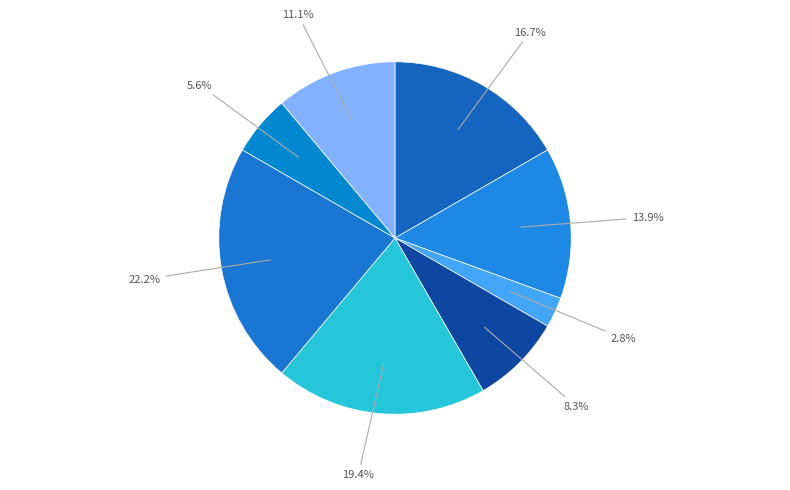

Count the number of slices in the pie.

8